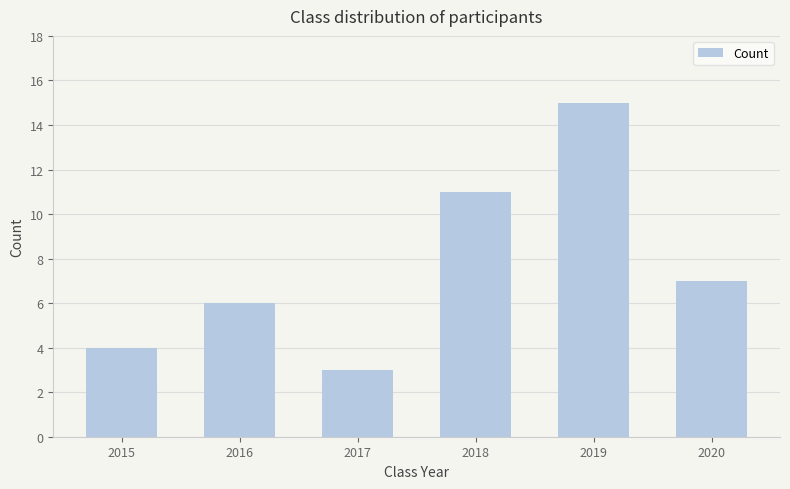

What is the value of the 5th bar from the left?

15